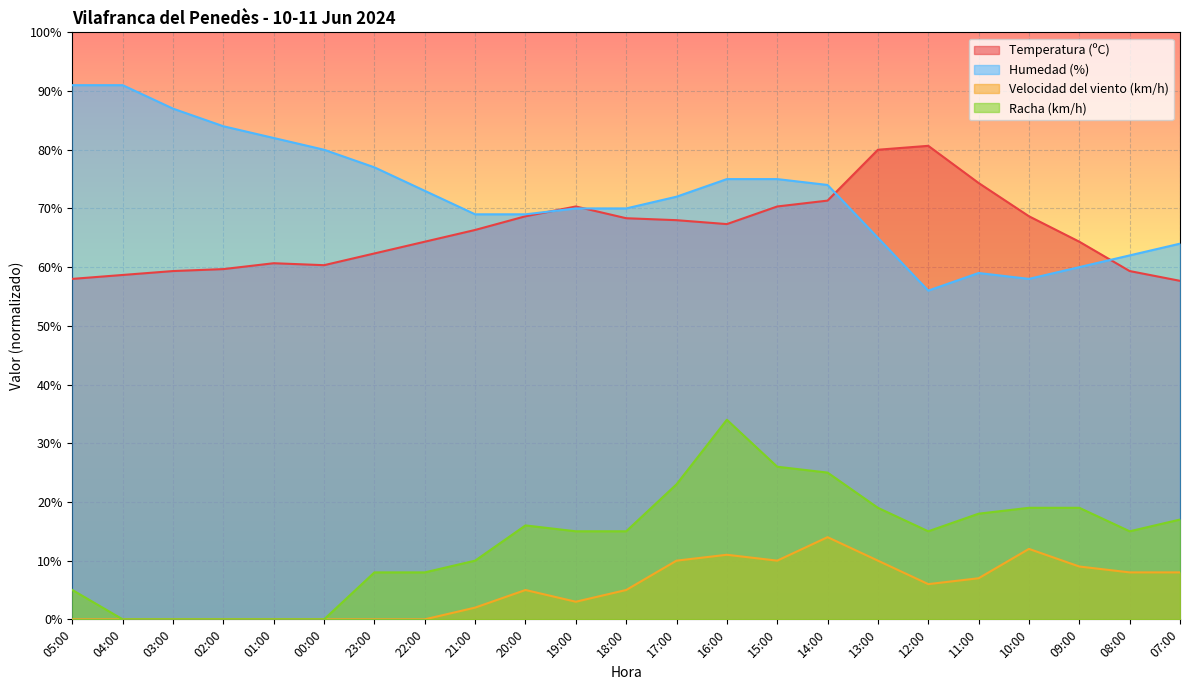

How many positive values does the Velocidad del viento (km/h) series have?

15